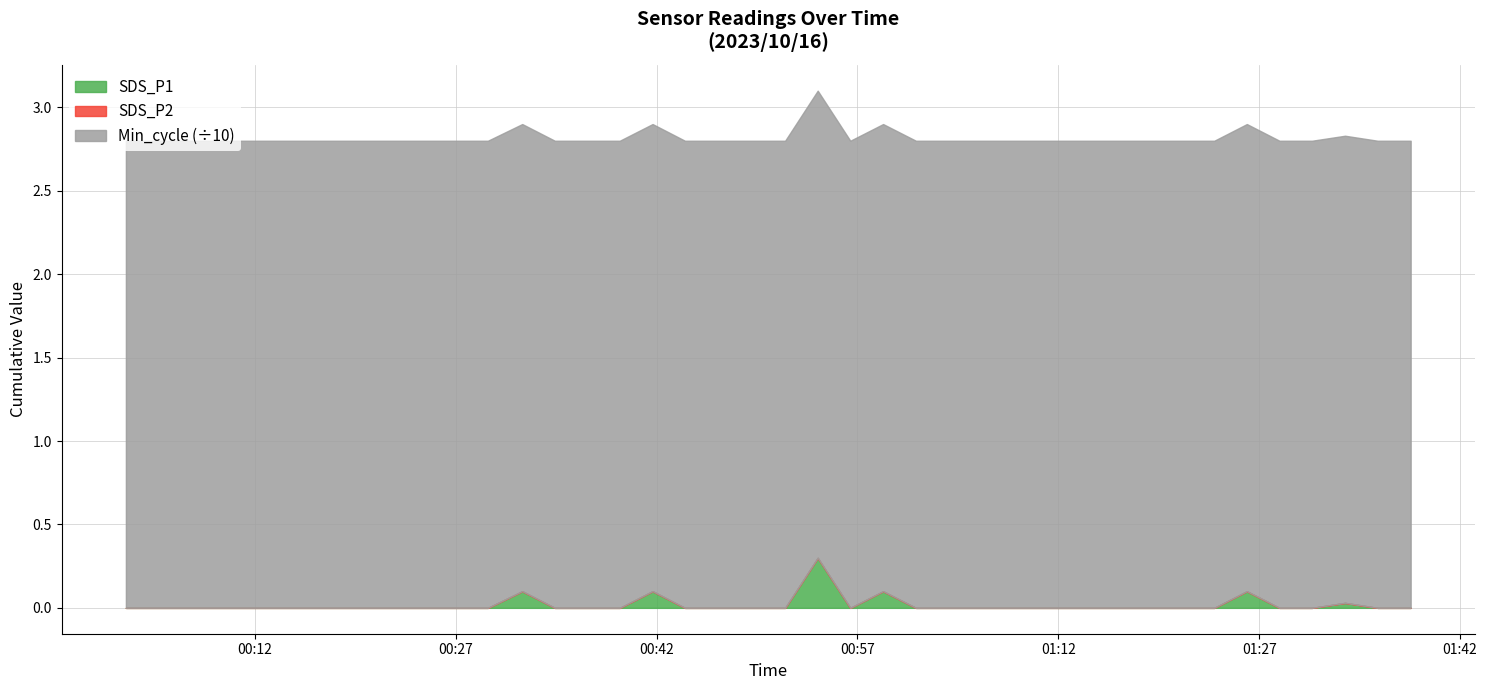

Is the value of Min_cycle at 2023/10/16 00:02:22 greater than the value of SDS_P1 at 2023/10/16 01:28:31?

Yes